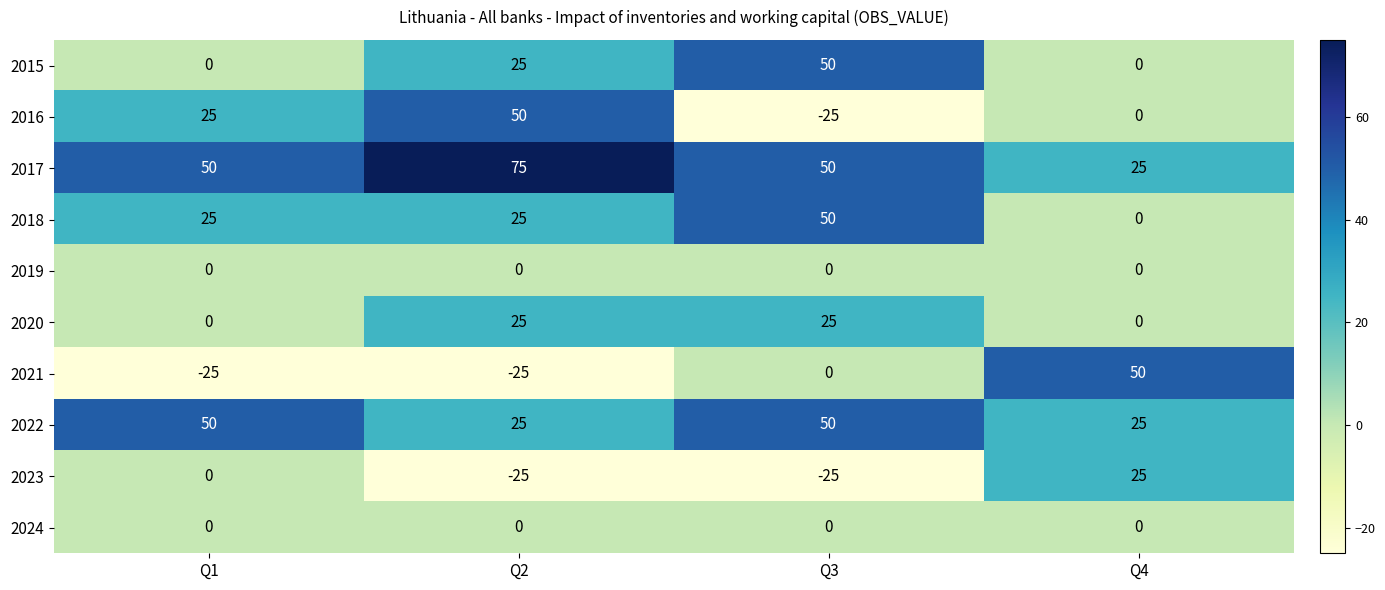

Between Q1 and Q4, which series saw the biggest shift?

2021